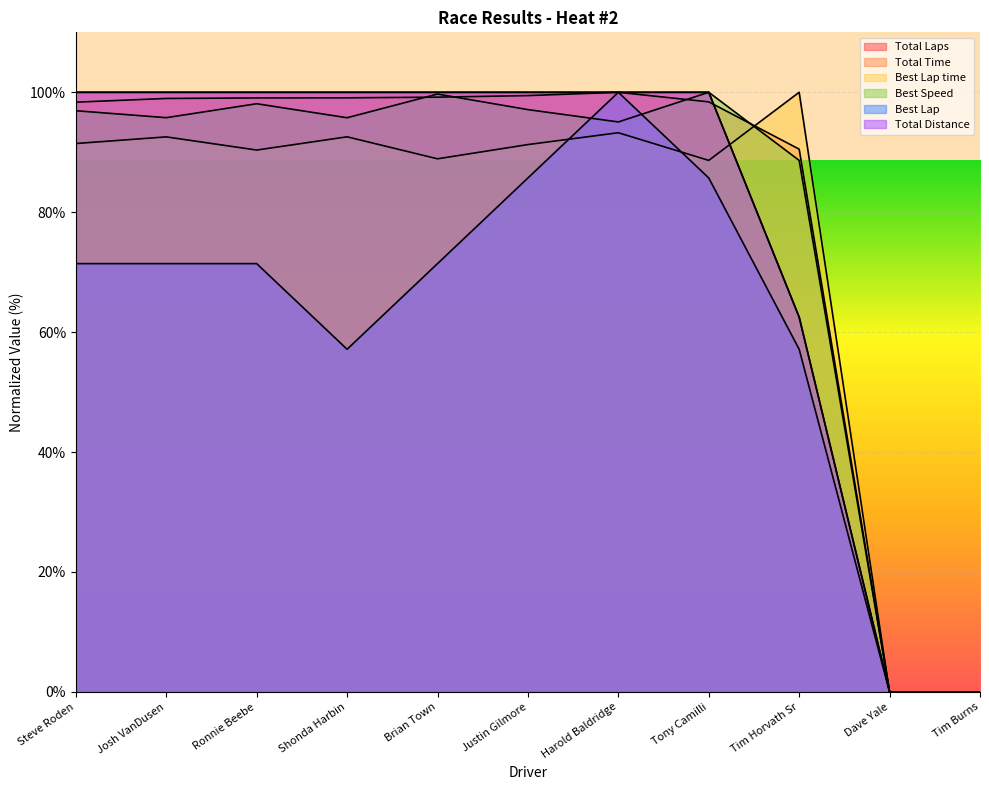

How many values in Best Speed are above zero?

9